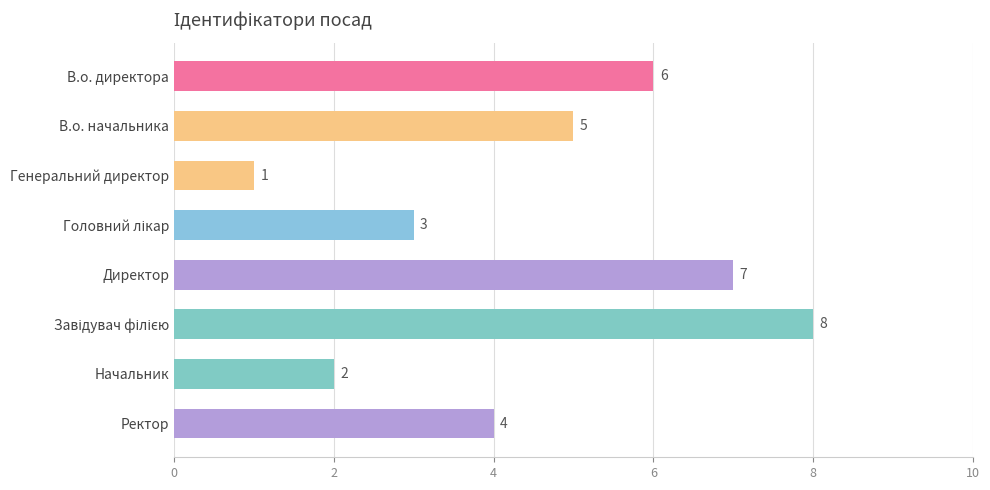

The value at В.о. начальника is 5. True or false?

True